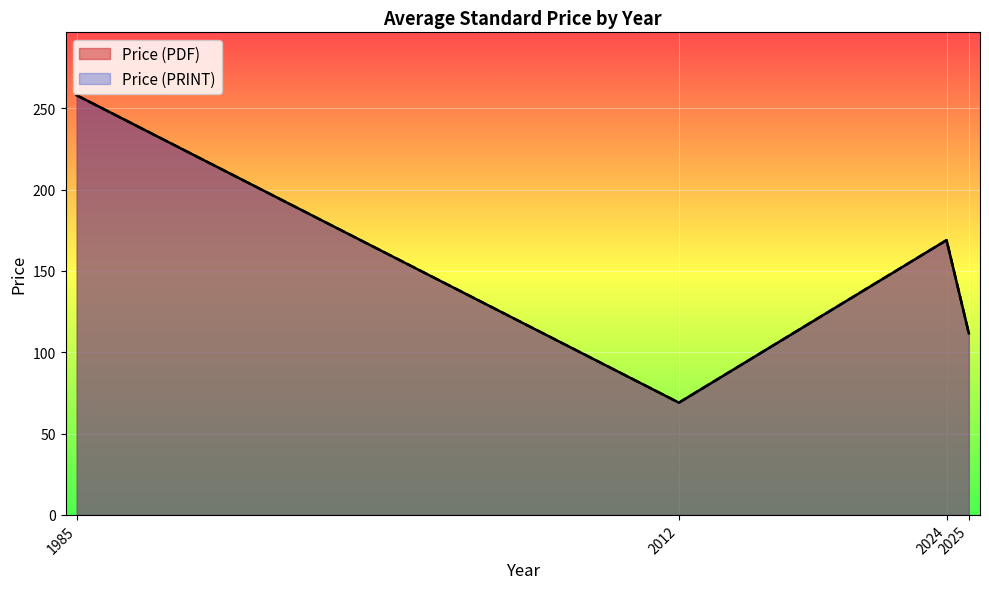

How many lines are shown in the chart?

2